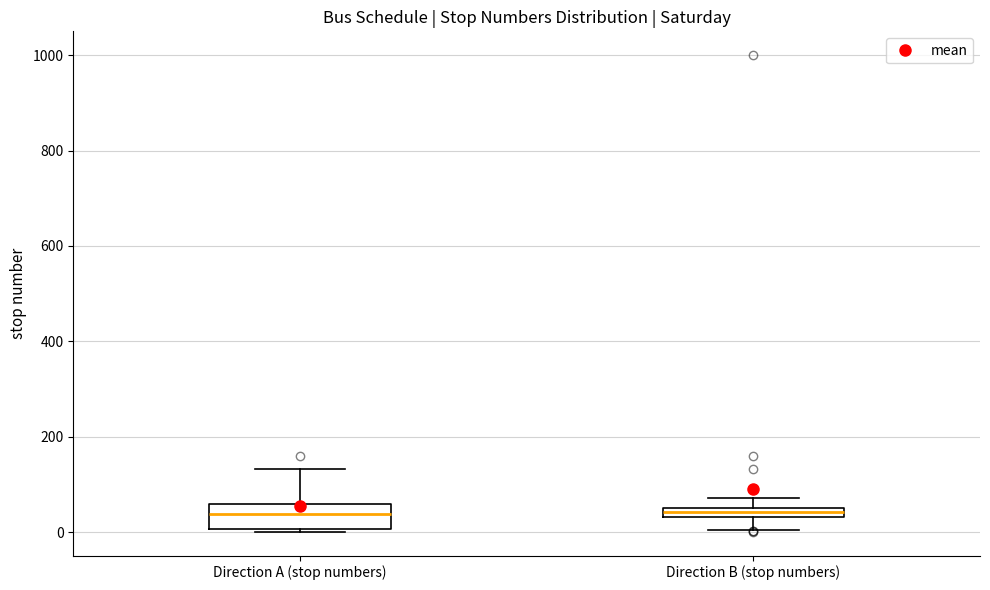

Comparing the boxes themselves (not the whiskers), which one is the tallest?

Direction A (stop numbers)